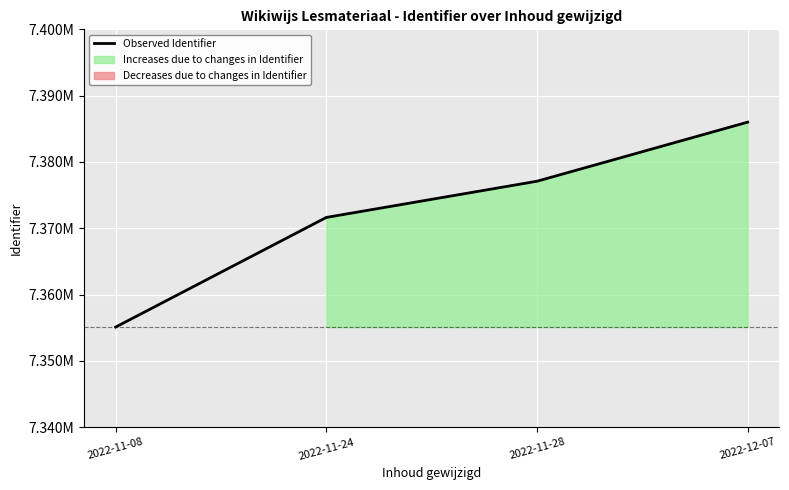

What is the label of the 1st point from the right?

2022-12-07